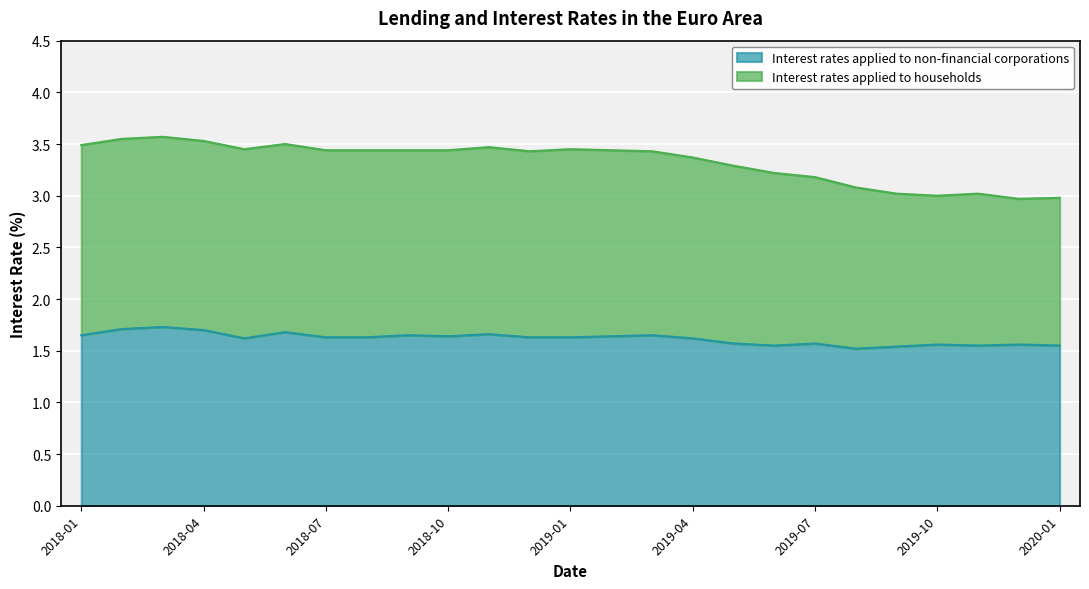

How many Interest rates applied to non-financial corporations values are between 1 and 2?

25